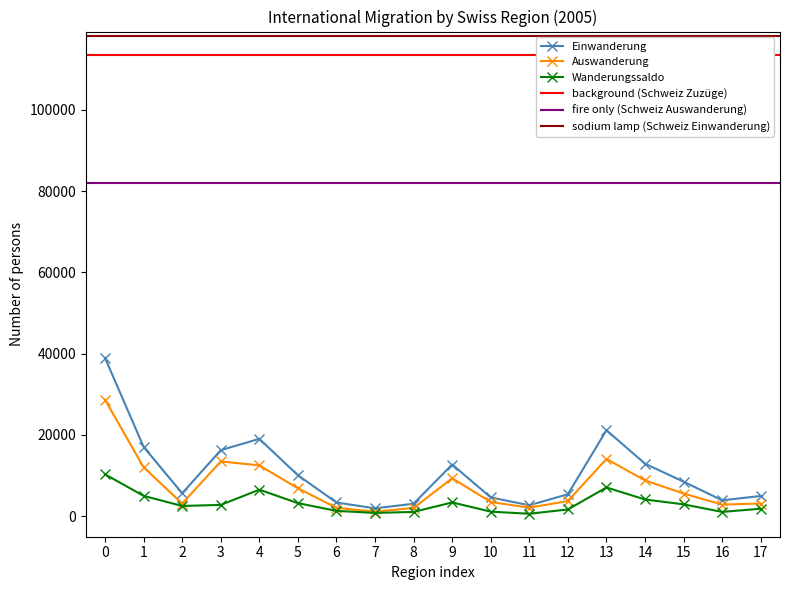

True or false: Auswanderung has more than 1 interior local peaks.

True